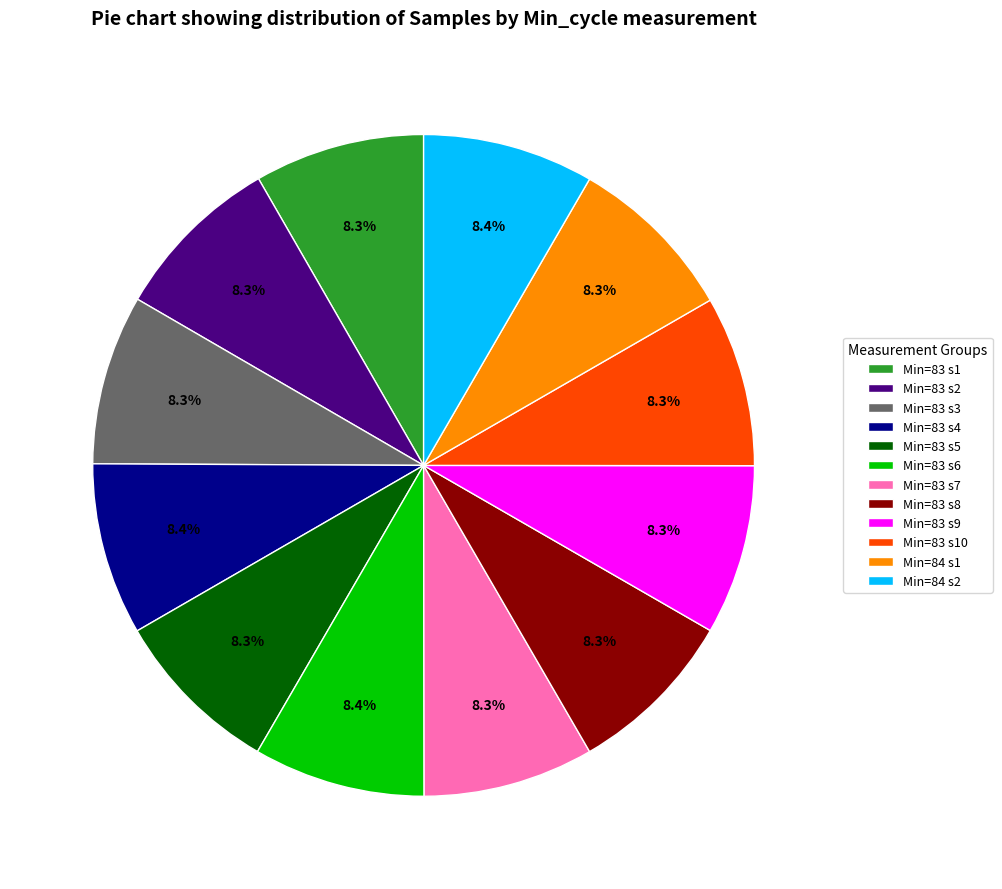

Does any single category account for the majority?

No